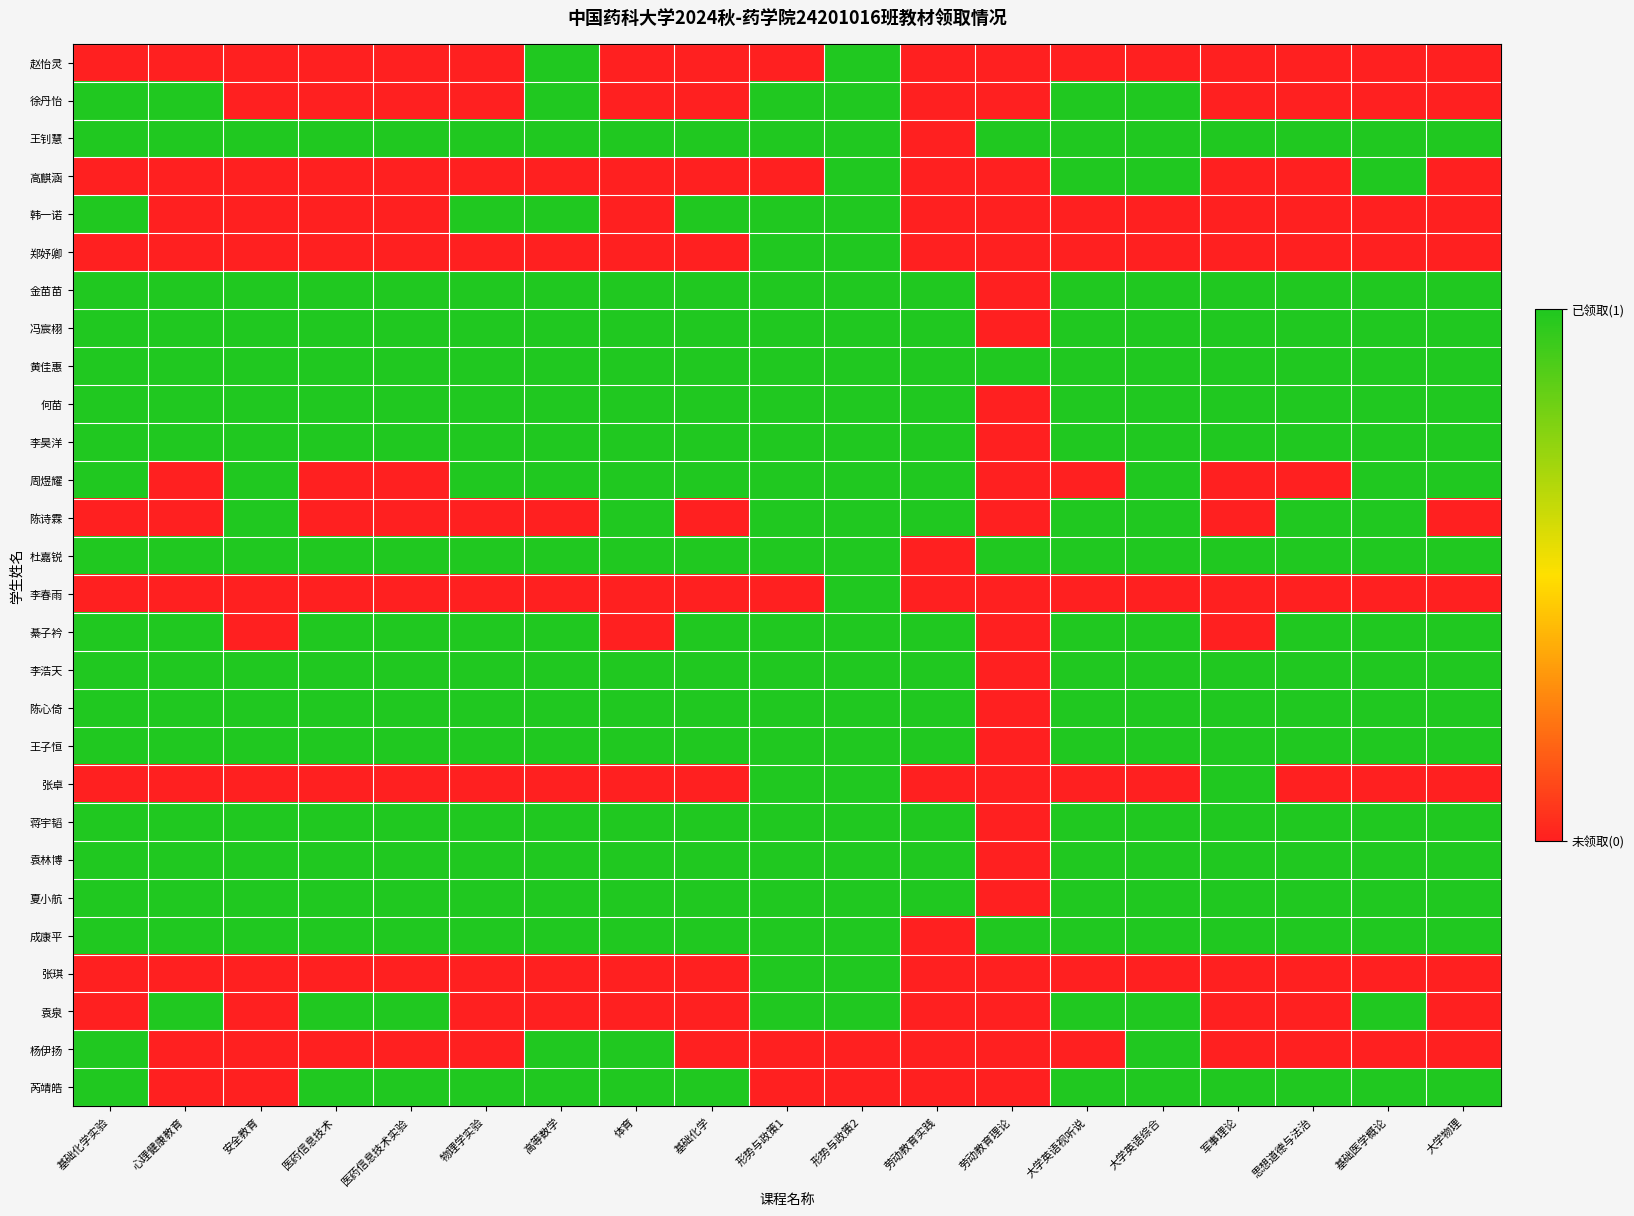

Reading right to left, list all the values displayed in this chart.

赵怡灵: 大学物理=0	基础医学概论=0	思想道德与法治=0	军事理论=0	大学英语综合=0	大学英语视听说=0	劳动教育理论=0	劳动教育实践=0	形势与政策2=1	形势与政策1=0	基础化学=0	体育=0	高等数学=1	物理学实验=0	医药信息技术实验=0	医药信息技术=0	安全教育=0	心理健康教育=0	基础化学实验=0
徐丹怡: 大学物理=0	基础医学概论=0	思想道德与法治=0	军事理论=0	大学英语综合=1	大学英语视听说=1	劳动教育理论=0	劳动教育实践=0	形势与政策2=1	形势与政策1=1	基础化学=0	体育=0	高等数学=1	物理学实验=0	医药信息技术实验=0	医药信息技术=0	安全教育=0	心理健康教育=1	基础化学实验=1
王钊慧: 大学物理=1	基础医学概论=1	思想道德与法治=1	军事理论=1	大学英语综合=1	大学英语视听说=1	劳动教育理论=1	劳动教育实践=0	形势与政策2=1	形势与政策1=1	基础化学=1	体育=1	高等数学=1	物理学实验=1	医药信息技术实验=1	医药信息技术=1	安全教育=1	心理健康教育=1	基础化学实验=1
高麒涵: 大学物理=0	基础医学概论=1	思想道德与法治=0	军事理论=0	大学英语综合=1	大学英语视听说=1	劳动教育理论=0	劳动教育实践=0	形势与政策2=1	形势与政策1=0	基础化学=0	体育=0	高等数学=0	物理学实验=0	医药信息技术实验=0	医药信息技术=0	安全教育=0	心理健康教育=0	基础化学实验=0
韩一诺: 大学物理=0	基础医学概论=0	思想道德与法治=0	军事理论=0	大学英语综合=0	大学英语视听说=0	劳动教育理论=0	劳动教育实践=0	形势与政策2=1	形势与政策1=1	基础化学=1	体育=0	高等数学=1	物理学实验=1	医药信息技术实验=0	医药信息技术=0	安全教育=0	心理健康教育=0	基础化学实验=1
郑妤卿: 大学物理=0	基础医学概论=0	思想道德与法治=0	军事理论=0	大学英语综合=0	大学英语视听说=0	劳动教育理论=0	劳动教育实践=0	形势与政策2=1	形势与政策1=1	基础化学=0	体育=0	高等数学=0	物理学实验=0	医药信息技术实验=0	医药信息技术=0	安全教育=0	心理健康教育=0	基础化学实验=0
金苗苗: 大学物理=1	基础医学概论=1	思想道德与法治=1	军事理论=1	大学英语综合=1	大学英语视听说=1	劳动教育理论=0	劳动教育实践=1	形势与政策2=1	形势与政策1=1	基础化学=1	体育=1	高等数学=1	物理学实验=1	医药信息技术实验=1	医药信息技术=1	安全教育=1	心理健康教育=1	基础化学实验=1
冯宸栩: 大学物理=1	基础医学概论=1	思想道德与法治=1	军事理论=1	大学英语综合=1	大学英语视听说=1	劳动教育理论=0	劳动教育实践=1	形势与政策2=1	形势与政策1=1	基础化学=1	体育=1	高等数学=1	物理学实验=1	医药信息技术实验=1	医药信息技术=1	安全教育=1	心理健康教育=1	基础化学实验=1
黄佳惠: 大学物理=1	基础医学概论=1	思想道德与法治=1	军事理论=1	大学英语综合=1	大学英语视听说=1	劳动教育理论=1	劳动教育实践=1	形势与政策2=1	形势与政策1=1	基础化学=1	体育=1	高等数学=1	物理学实验=1	医药信息技术实验=1	医药信息技术=1	安全教育=1	心理健康教育=1	基础化学实验=1
何苗: 大学物理=1	基础医学概论=1	思想道德与法治=1	军事理论=1	大学英语综合=1	大学英语视听说=1	劳动教育理论=0	劳动教育实践=1	形势与政策2=1	形势与政策1=1	基础化学=1	体育=1	高等数学=1	物理学实验=1	医药信息技术实验=1	医药信息技术=1	安全教育=1	心理健康教育=1	基础化学实验=1
李昊洋: 大学物理=1	基础医学概论=1	思想道德与法治=1	军事理论=1	大学英语综合=1	大学英语视听说=1	劳动教育理论=0	劳动教育实践=1	形势与政策2=1	形势与政策1=1	基础化学=1	体育=1	高等数学=1	物理学实验=1	医药信息技术实验=1	医药信息技术=1	安全教育=1	心理健康教育=1	基础化学实验=1
周煜耀: 大学物理=1	基础医学概论=1	思想道德与法治=0	军事理论=0	大学英语综合=1	大学英语视听说=0	劳动教育理论=0	劳动教育实践=1	形势与政策2=1	形势与政策1=1	基础化学=1	体育=1	高等数学=1	物理学实验=1	医药信息技术实验=0	医药信息技术=0	安全教育=1	心理健康教育=0	基础化学实验=1
陈诗霖: 大学物理=0	基础医学概论=1	思想道德与法治=1	军事理论=0	大学英语综合=1	大学英语视听说=1	劳动教育理论=0	劳动教育实践=1	形势与政策2=1	形势与政策1=1	基础化学=0	体育=1	高等数学=0	物理学实验=0	医药信息技术实验=0	医药信息技术=0	安全教育=1	心理健康教育=0	基础化学实验=0
杜嘉锐: 大学物理=1	基础医学概论=1	思想道德与法治=1	军事理论=1	大学英语综合=1	大学英语视听说=1	劳动教育理论=1	劳动教育实践=0	形势与政策2=1	形势与政策1=1	基础化学=1	体育=1	高等数学=1	物理学实验=1	医药信息技术实验=1	医药信息技术=1	安全教育=1	心理健康教育=1	基础化学实验=1
李春雨: 大学物理=0	基础医学概论=0	思想道德与法治=0	军事理论=0	大学英语综合=0	大学英语视听说=0	劳动教育理论=0	劳动教育实践=0	形势与政策2=1	形势与政策1=0	基础化学=0	体育=0	高等数学=0	物理学实验=0	医药信息技术实验=0	医药信息技术=0	安全教育=0	心理健康教育=0	基础化学实验=0
綦子衿: 大学物理=1	基础医学概论=1	思想道德与法治=1	军事理论=0	大学英语综合=1	大学英语视听说=1	劳动教育理论=0	劳动教育实践=1	形势与政策2=1	形势与政策1=1	基础化学=1	体育=0	高等数学=1	物理学实验=1	医药信息技术实验=1	医药信息技术=1	安全教育=0	心理健康教育=1	基础化学实验=1
李浩天: 大学物理=1	基础医学概论=1	思想道德与法治=1	军事理论=1	大学英语综合=1	大学英语视听说=1	劳动教育理论=0	劳动教育实践=1	形势与政策2=1	形势与政策1=1	基础化学=1	体育=1	高等数学=1	物理学实验=1	医药信息技术实验=1	医药信息技术=1	安全教育=1	心理健康教育=1	基础化学实验=1
陈心倚: 大学物理=1	基础医学概论=1	思想道德与法治=1	军事理论=1	大学英语综合=1	大学英语视听说=1	劳动教育理论=0	劳动教育实践=1	形势与政策2=1	形势与政策1=1	基础化学=1	体育=1	高等数学=1	物理学实验=1	医药信息技术实验=1	医药信息技术=1	安全教育=1	心理健康教育=1	基础化学实验=1
王子恒: 大学物理=1	基础医学概论=1	思想道德与法治=1	军事理论=1	大学英语综合=1	大学英语视听说=1	劳动教育理论=0	劳动教育实践=1	形势与政策2=1	形势与政策1=1	基础化学=1	体育=1	高等数学=1	物理学实验=1	医药信息技术实验=1	医药信息技术=1	安全教育=1	心理健康教育=1	基础化学实验=1
张卓: 大学物理=0	基础医学概论=0	思想道德与法治=0	军事理论=1	大学英语综合=0	大学英语视听说=0	劳动教育理论=0	劳动教育实践=0	形势与政策2=1	形势与政策1=1	基础化学=0	体育=0	高等数学=0	物理学实验=0	医药信息技术实验=0	医药信息技术=0	安全教育=0	心理健康教育=0	基础化学实验=0
蒋宇韬: 大学物理=1	基础医学概论=1	思想道德与法治=1	军事理论=1	大学英语综合=1	大学英语视听说=1	劳动教育理论=0	劳动教育实践=1	形势与政策2=1	形势与政策1=1	基础化学=1	体育=1	高等数学=1	物理学实验=1	医药信息技术实验=1	医药信息技术=1	安全教育=1	心理健康教育=1	基础化学实验=1
袁林博: 大学物理=1	基础医学概论=1	思想道德与法治=1	军事理论=1	大学英语综合=1	大学英语视听说=1	劳动教育理论=0	劳动教育实践=1	形势与政策2=1	形势与政策1=1	基础化学=1	体育=1	高等数学=1	物理学实验=1	医药信息技术实验=1	医药信息技术=1	安全教育=1	心理健康教育=1	基础化学实验=1
夏小航: 大学物理=1	基础医学概论=1	思想道德与法治=1	军事理论=1	大学英语综合=1	大学英语视听说=1	劳动教育理论=0	劳动教育实践=1	形势与政策2=1	形势与政策1=1	基础化学=1	体育=1	高等数学=1	物理学实验=1	医药信息技术实验=1	医药信息技术=1	安全教育=1	心理健康教育=1	基础化学实验=1
成康平: 大学物理=1	基础医学概论=1	思想道德与法治=1	军事理论=1	大学英语综合=1	大学英语视听说=1	劳动教育理论=1	劳动教育实践=0	形势与政策2=1	形势与政策1=1	基础化学=1	体育=1	高等数学=1	物理学实验=1	医药信息技术实验=1	医药信息技术=1	安全教育=1	心理健康教育=1	基础化学实验=1
张琪: 大学物理=0	基础医学概论=0	思想道德与法治=0	军事理论=0	大学英语综合=0	大学英语视听说=0	劳动教育理论=0	劳动教育实践=0	形势与政策2=1	形势与政策1=1	基础化学=0	体育=0	高等数学=0	物理学实验=0	医药信息技术实验=0	医药信息技术=0	安全教育=0	心理健康教育=0	基础化学实验=0
袁泉: 大学物理=0	基础医学概论=1	思想道德与法治=0	军事理论=0	大学英语综合=1	大学英语视听说=1	劳动教育理论=0	劳动教育实践=0	形势与政策2=1	形势与政策1=1	基础化学=0	体育=0	高等数学=0	物理学实验=0	医药信息技术实验=1	医药信息技术=1	安全教育=0	心理健康教育=1	基础化学实验=0
杨伊扬: 大学物理=0	基础医学概论=0	思想道德与法治=0	军事理论=0	大学英语综合=1	大学英语视听说=0	劳动教育理论=0	劳动教育实践=0	形势与政策2=0	形势与政策1=0	基础化学=0	体育=1	高等数学=1	物理学实验=0	医药信息技术实验=0	医药信息技术=0	安全教育=0	心理健康教育=0	基础化学实验=1
芮靖皓: 大学物理=1	基础医学概论=1	思想道德与法治=1	军事理论=1	大学英语综合=1	大学英语视听说=1	劳动教育理论=0	劳动教育实践=0	形势与政策2=0	形势与政策1=0	基础化学=1	体育=1	高等数学=1	物理学实验=1	医药信息技术实验=1	医药信息技术=1	安全教育=0	心理健康教育=0	基础化学实验=1